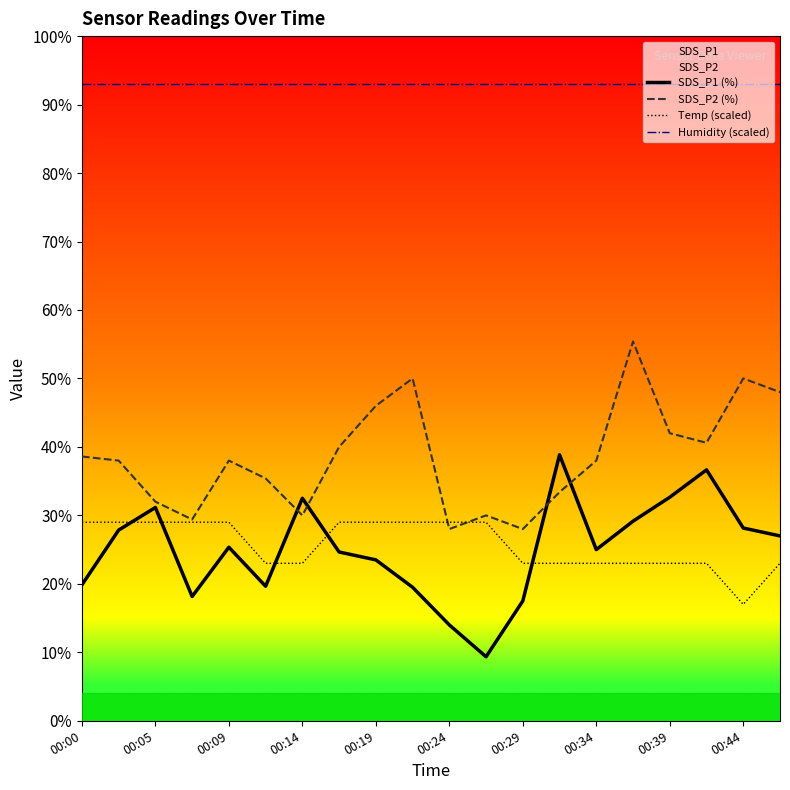

Reading left to right, transcribe all the data shown in this chart.

SDS_P1 (%): 19.9	27.9	31.1	18.1	25.4	19.7	32.5	24.6	23.5	19.5	14.0	9.3	17.5	38.8	25.0	29.1	32.6	36.6	28.1	27.0
SDS_P2 (%): 38.6	38.0	32.0	29.4	38.0	35.4	30.0	40.0	46.0	50.0	28.0	30.0	28.0	33.4	38.0	55.4	42.0	40.6	50.0	48.0
Temp (scaled): 29.0	29.0	29.0	29.0	29.0	23.0	23.0	29.0	29.0	29.0	29.0	29.0	23.0	23.0	23.0	23.0	23.0	23.0	17.0	23.0
Humidity (scaled): 93.0	93.0	93.0	93.0	93.0	93.0	93.0	93.0	93.0	93.0	93.0	93.0	93.0	93.0	93.0	93.0	93.0	93.0	93.0	93.0